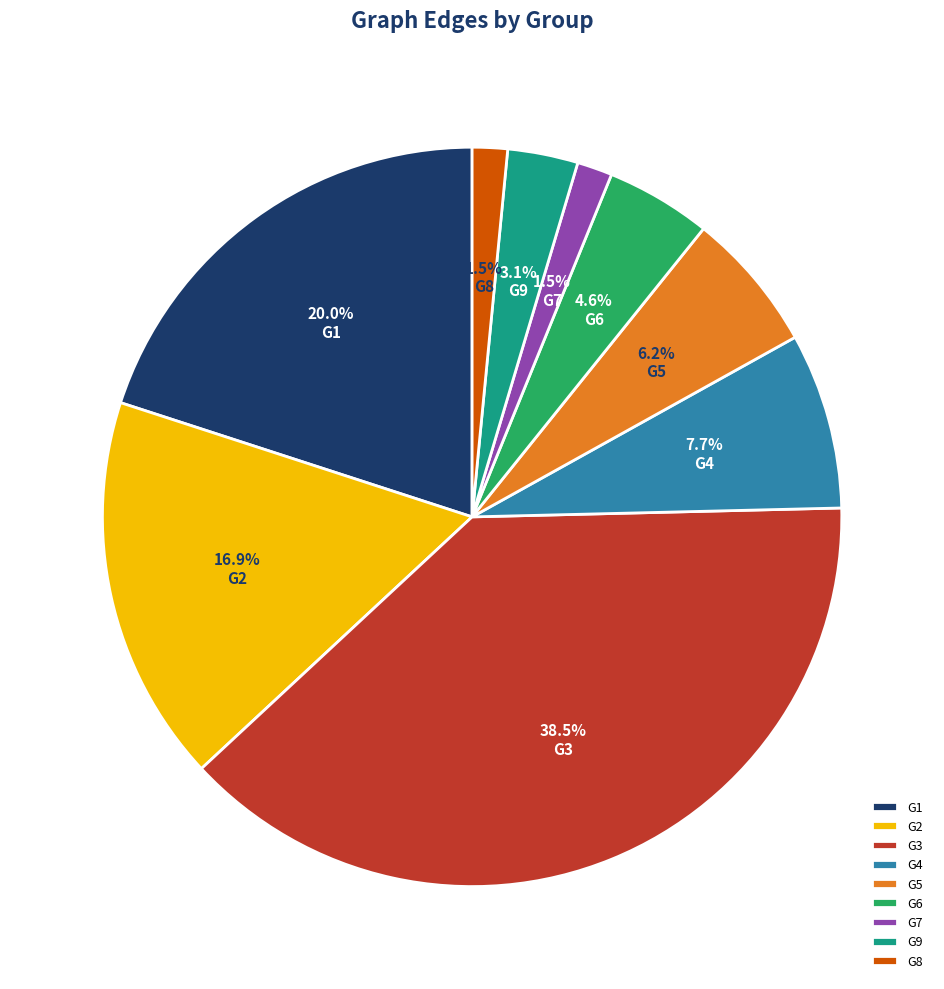

To the nearest percent, what is the combined percentage of G1 and G8?

22%